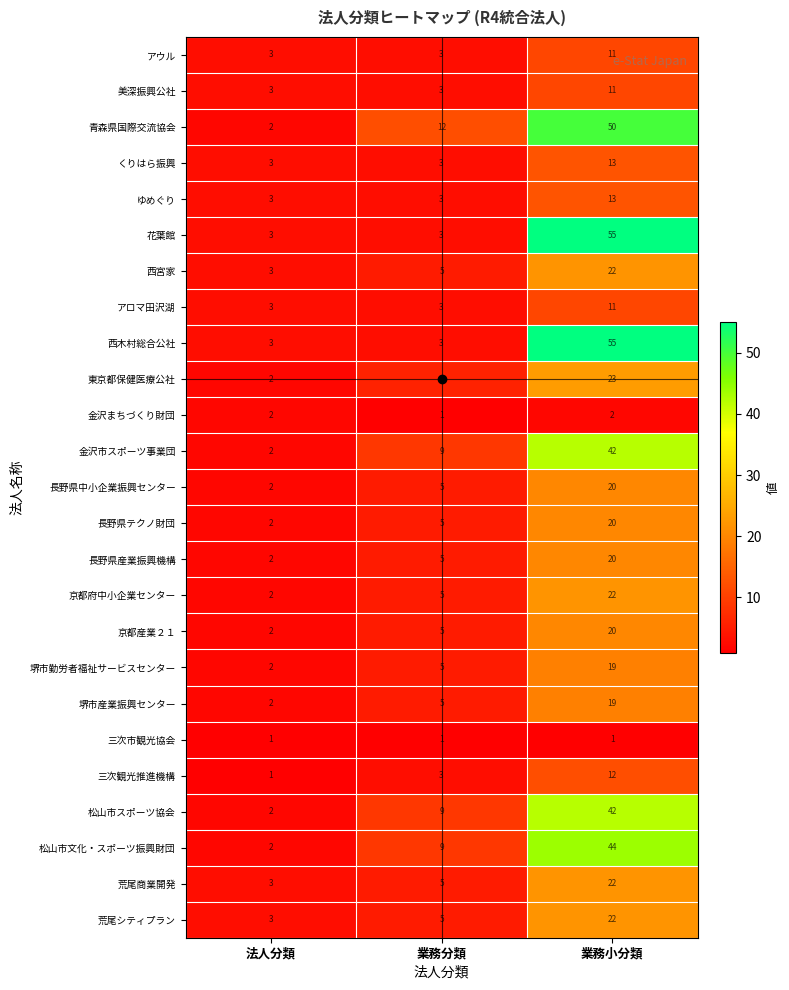

At which category is the sum across all series the highest?

業務小分類